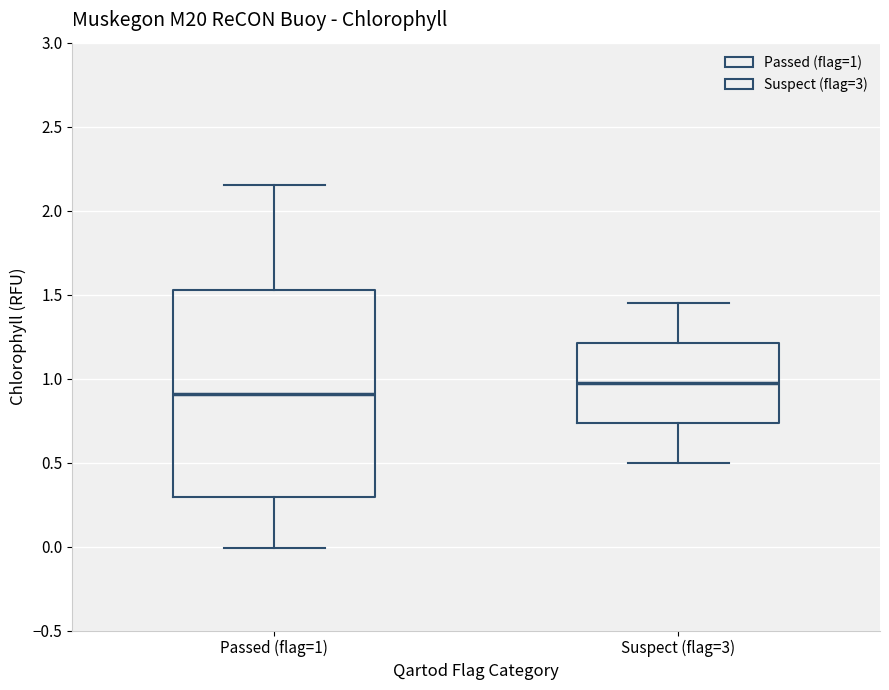

Reading left to right, transcribe this box plot: for each box, give where its median line is, the range the box spans, and where its two whiskers end, as read against the y-axis. The values are not printed on the chart, so give them approximately, as read against the axis.

Passed (flag=1): median 0.90, box 0.30 to 1.55, whiskers 0.00 to 2.15
Suspect (flag=3): median 1.00, box 0.75 to 1.20, whiskers 0.50 to 1.45